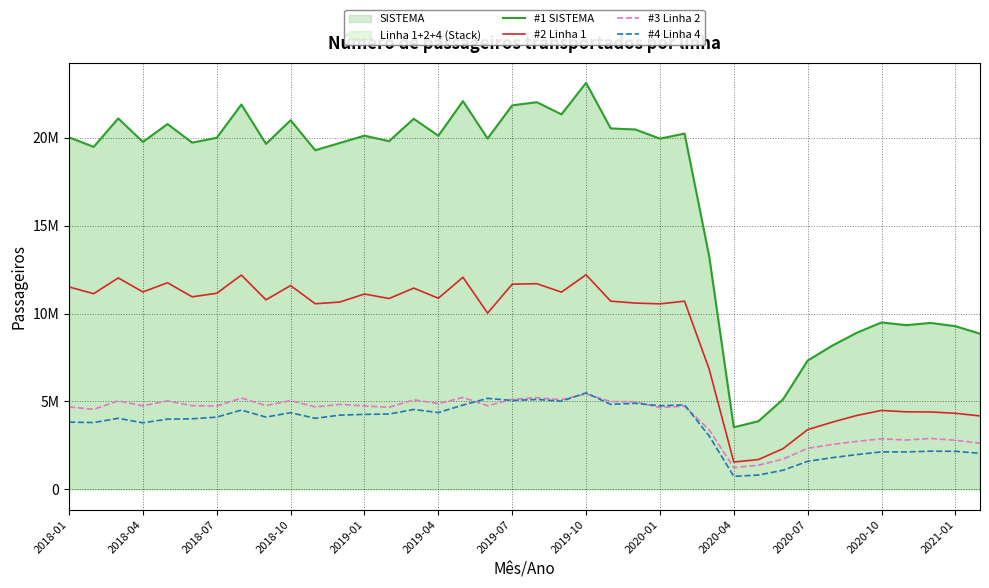

Rank the series at 2018-04 from highest to lowest value.

#1 SISTEMA, #2 Linha 1, #3 Linha 2, #4 Linha 4